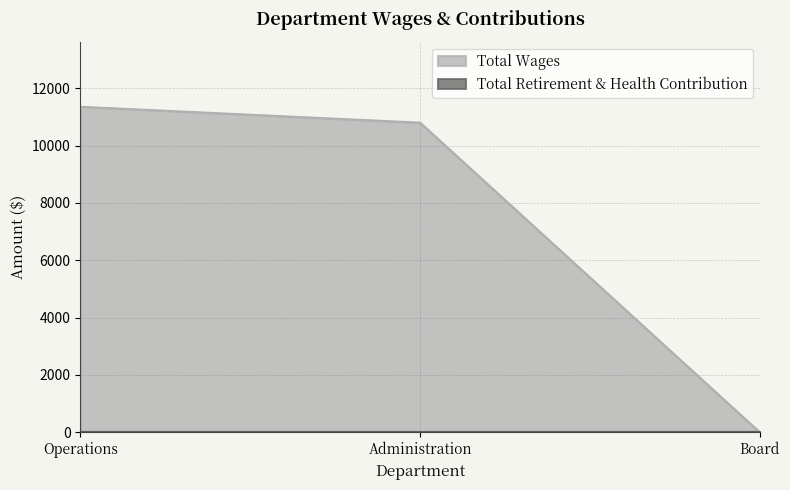

What is the sum of all values?

22155